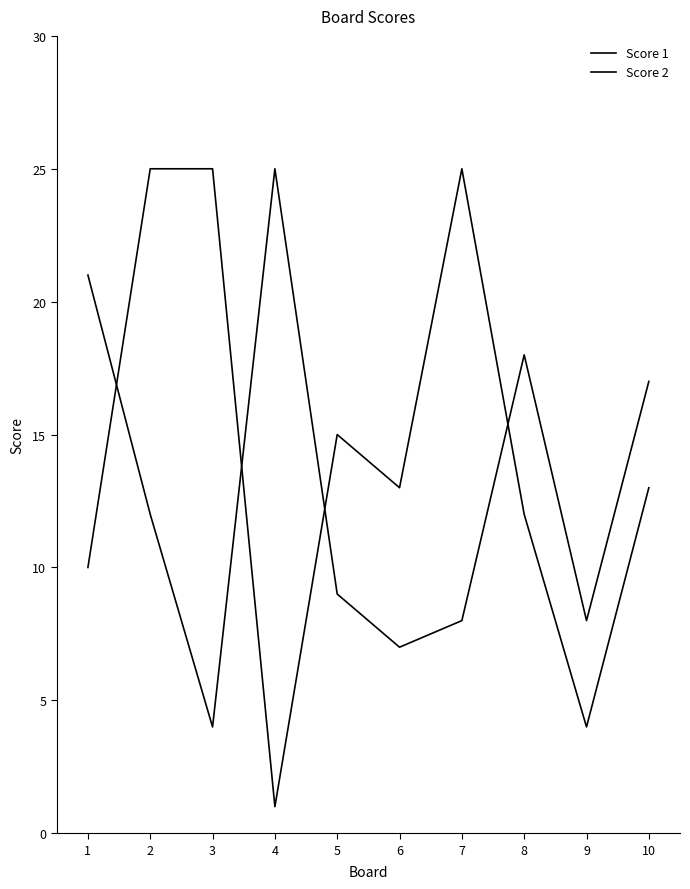

The Score 2 series shows 17 at 7. True or false?

False